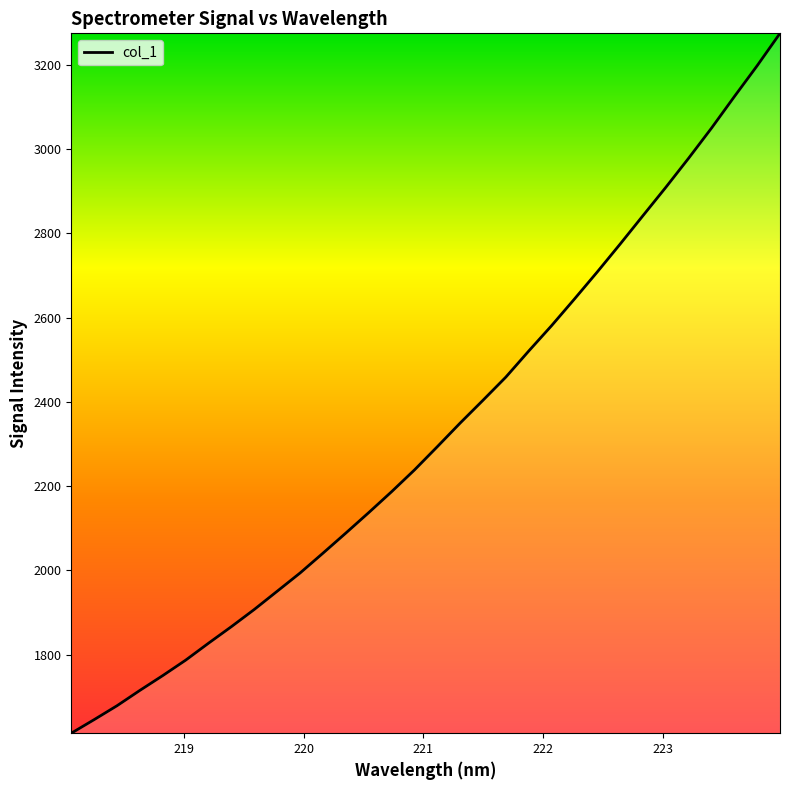

True or false: the data has more than 2 interior local peaks.

False